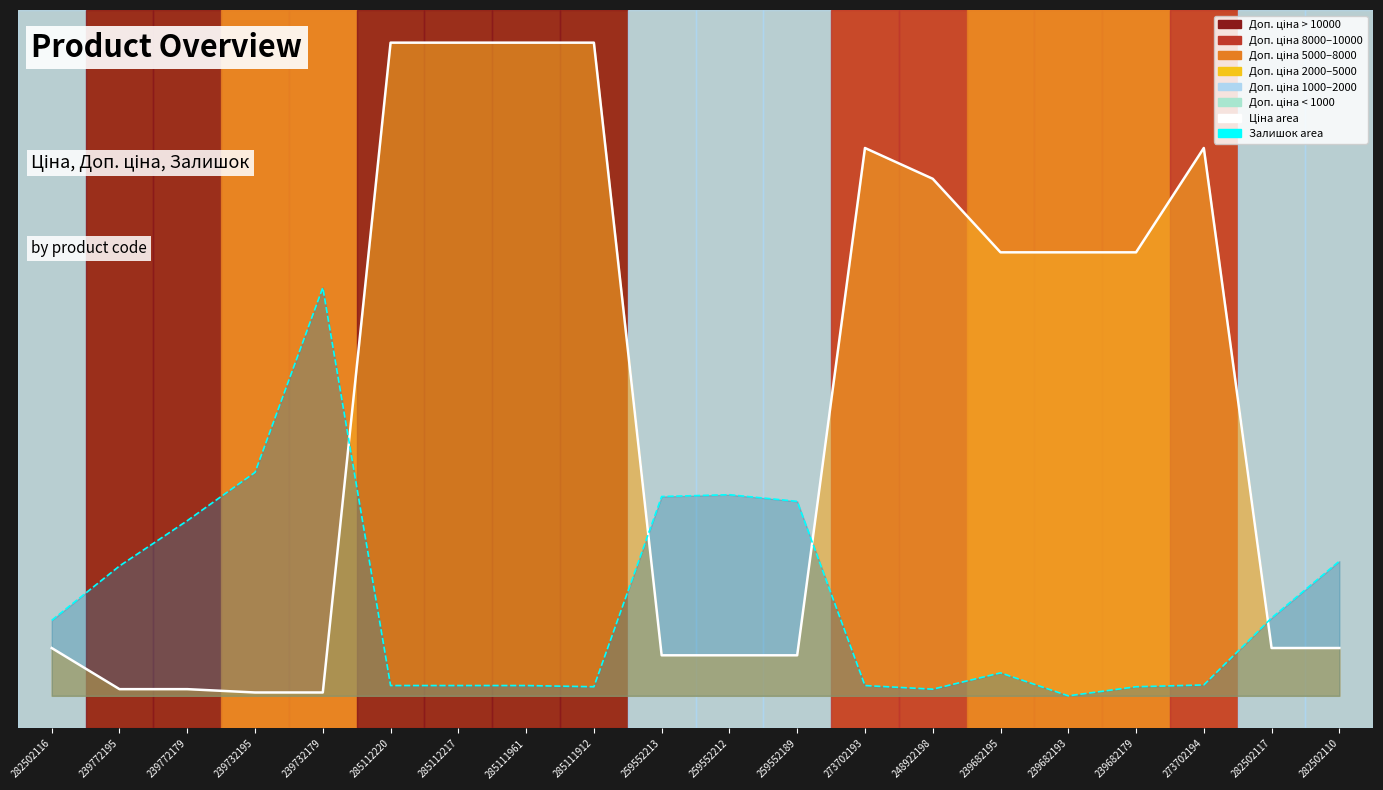

True or false: Ціна (line) has more than 1 points higher than both neighbors.

True